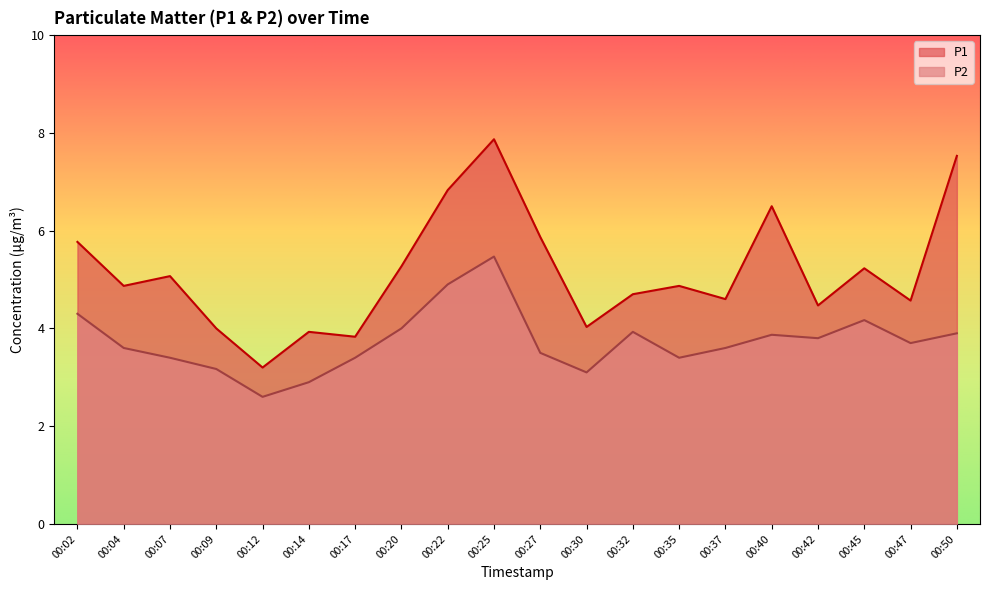

Where is P1 nearest to the value 5?

00:07